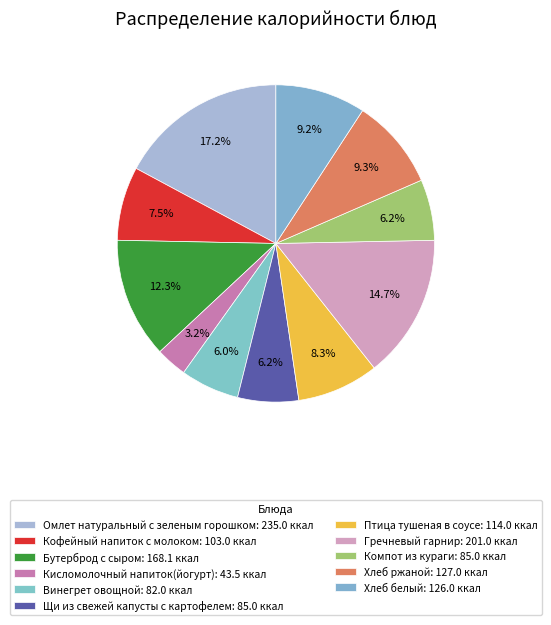

Rank the categories by value from highest to lowest.

Омлет натуральный с зеленым горошком, Гречневый гарнир, Бутерброд с сыром, Хлеб ржаной, Хлеб белый, Птица тушеная в соусе, Кофейный напиток с молоком, Щи из свежей капусты с картофелем, Компот из кураги, Винегрет овощной, Кисломолочный напиток(йогурт)